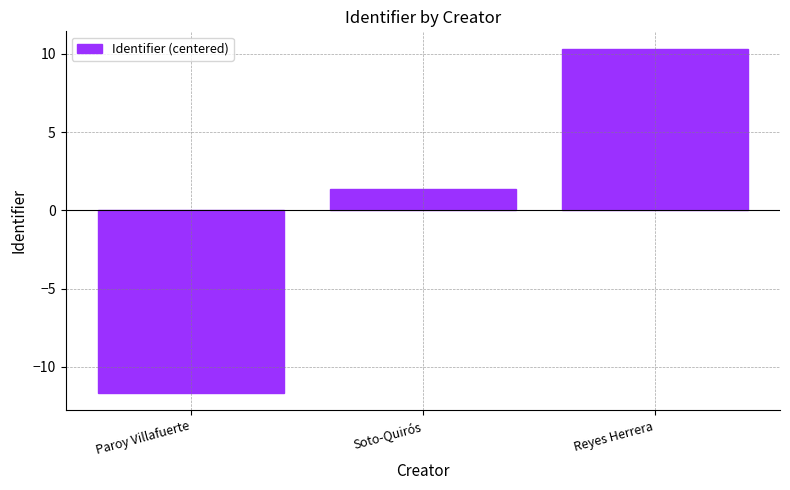

Rank the categories by value from lowest to highest.

Paroy Villafuerte, Soto-Quirós, Reyes Herrera